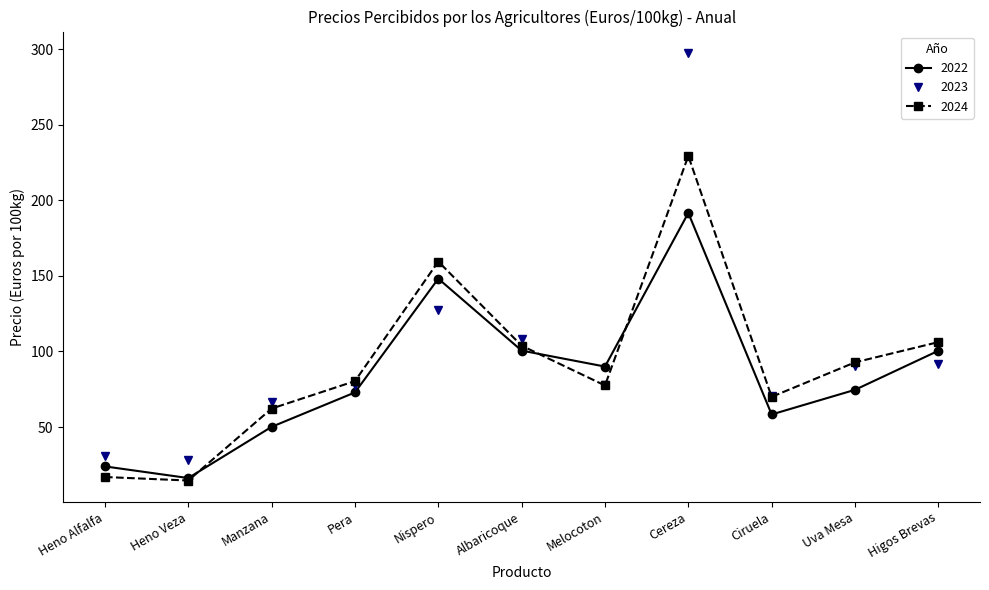

List the series in order of their peak value, highest first.

2023, 2024, 2022